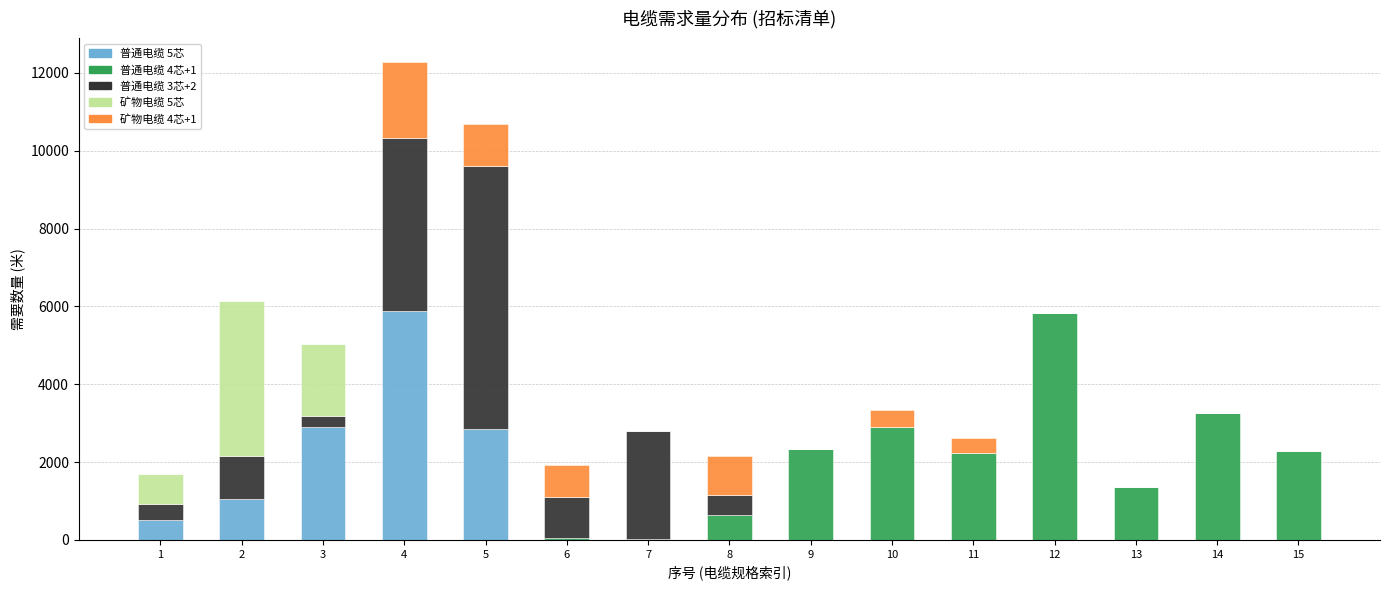

What is the maximum value for 普通电缆 5芯?

5889.0